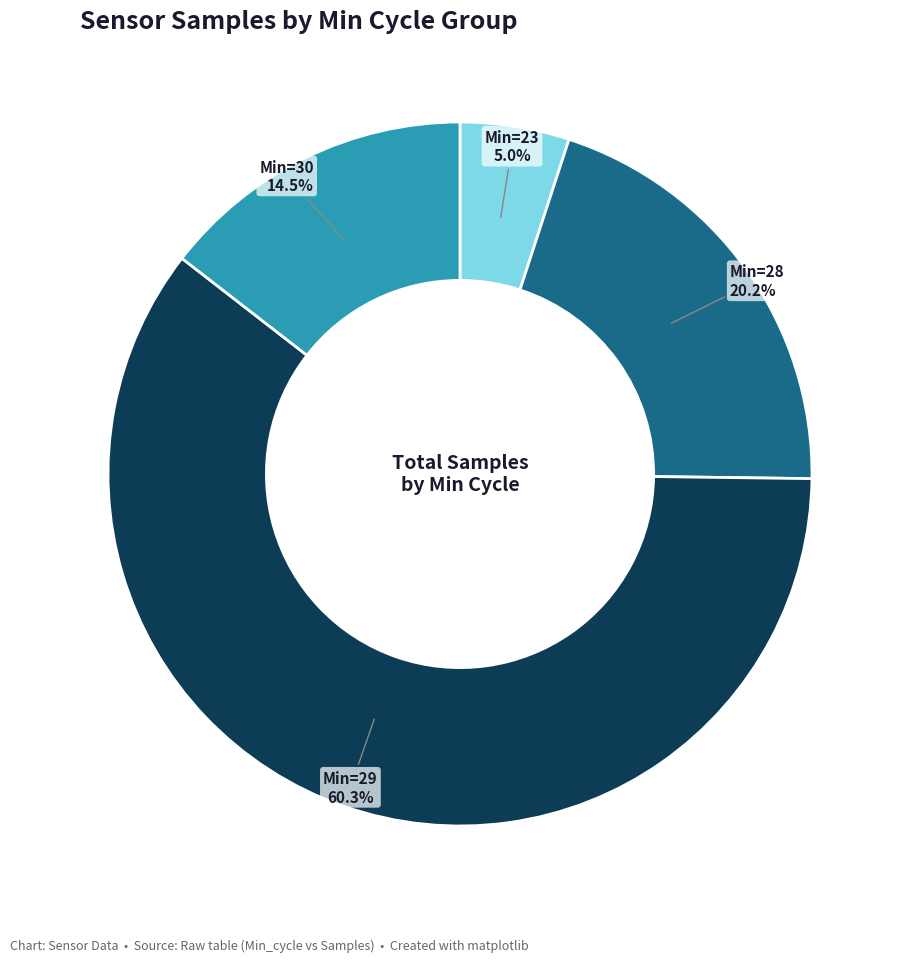

Is there any slice that represents more than half of the pie?

Yes